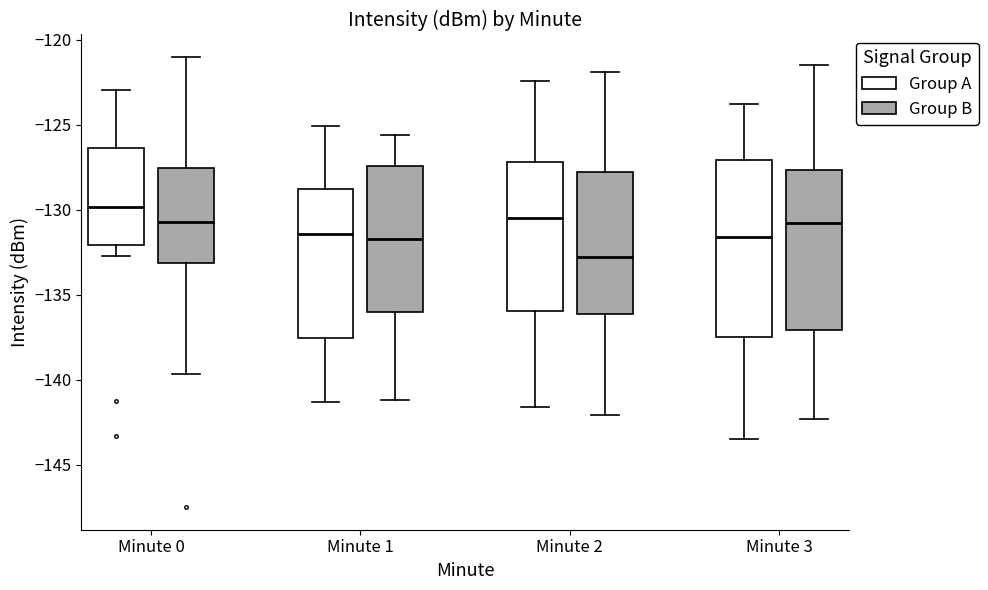

Reading left to right, read every box against the y-axis: the position of its median line, the range the box covers, and the ends of its whiskers. The values are not printed on the chart, so give them approximately, as read against the axis.

Minute 0 (Group A): median -130.0, box -132.0 to -126.5, whiskers -132.5 to -123.0
Minute 0 (Group B): median -130.5, box -133.0 to -127.5, whiskers -139.5 to -121.0
Minute 1 (Group A): median -131.5, box -137.5 to -129.0, whiskers -141.5 to -125.0
Minute 1 (Group B): median -131.5, box -136.0 to -127.5, whiskers -141.0 to -125.5
Minute 2 (Group A): median -130.5, box -136.0 to -127.0, whiskers -141.5 to -122.5
Minute 2 (Group B): median -133.0, box -136.0 to -127.5, whiskers -142.0 to -122.0
Minute 3 (Group A): median -131.5, box -137.5 to -127.0, whiskers -143.5 to -124.0
Minute 3 (Group B): median -131.0, box -137.0 to -127.5, whiskers -142.5 to -121.5